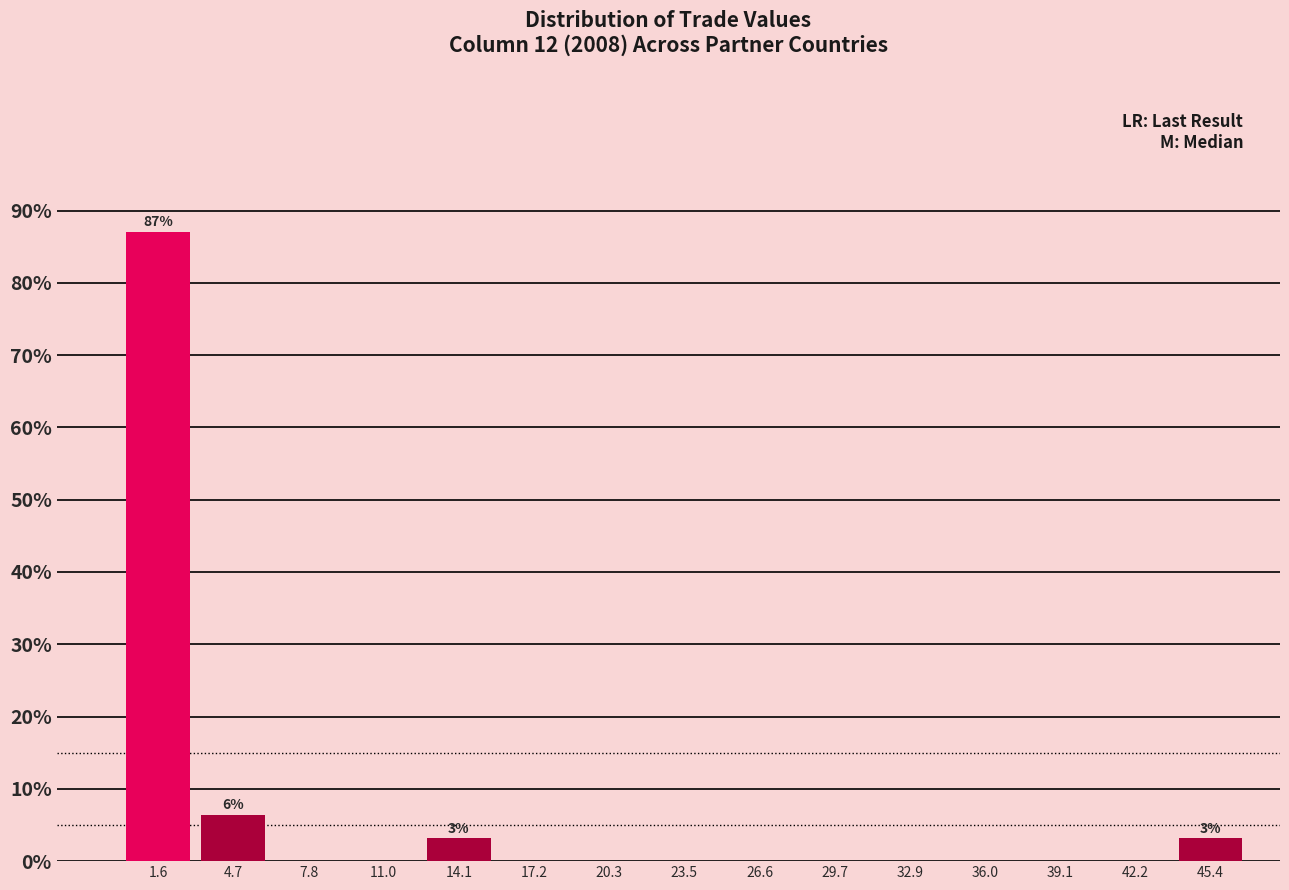

Which range on the x-axis has the tallest bar?

0.0 to 3.0